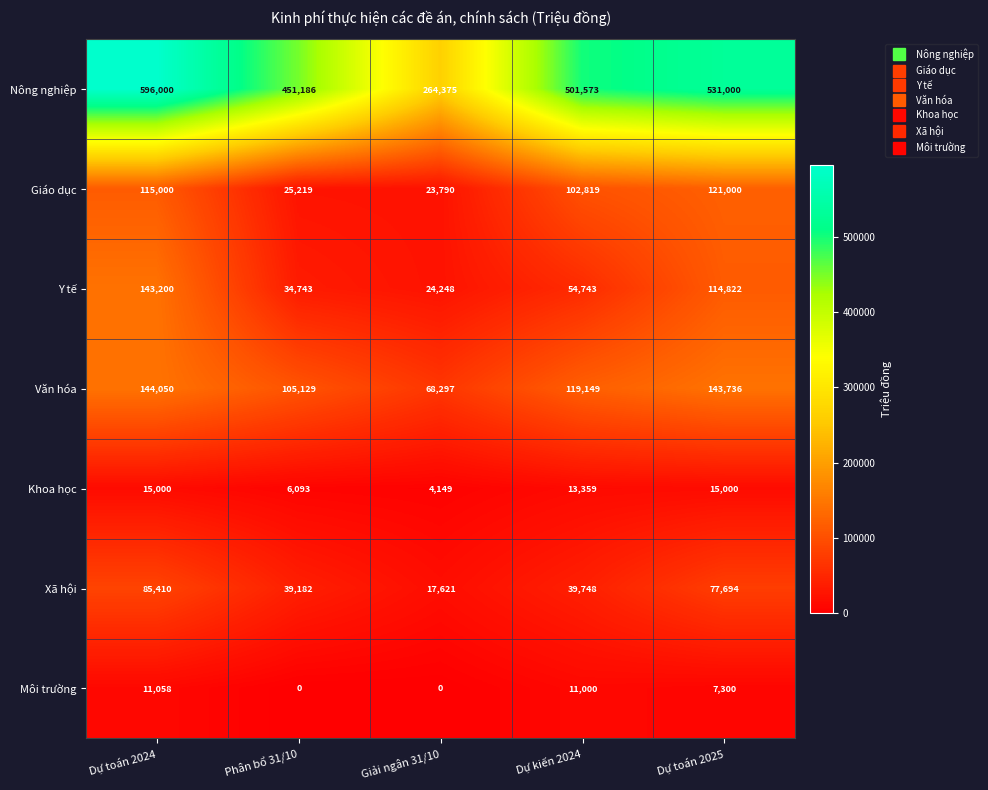

At how many categories does at least one series exceed 248695?

5